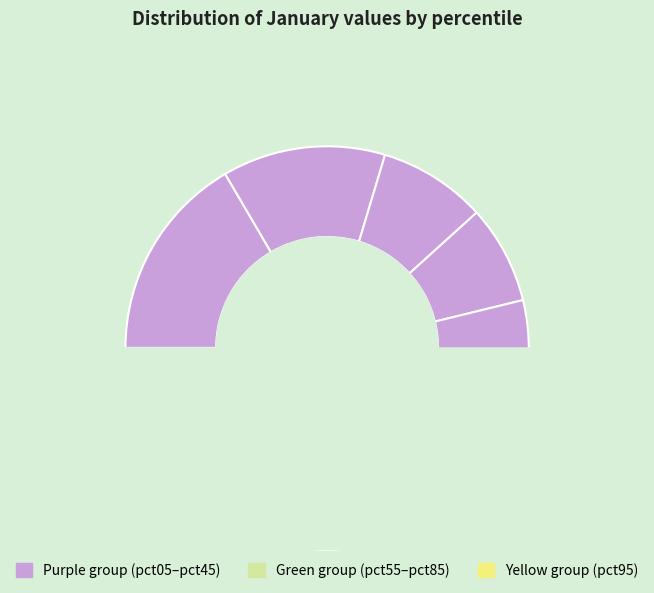

What percentage is the pct35 slice, to the nearest percent?

8%